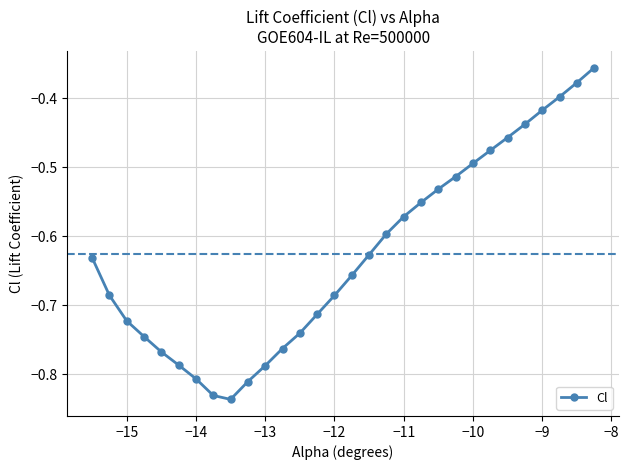

How many points are lower than both their immediate neighbors (excluding endpoints)?

1